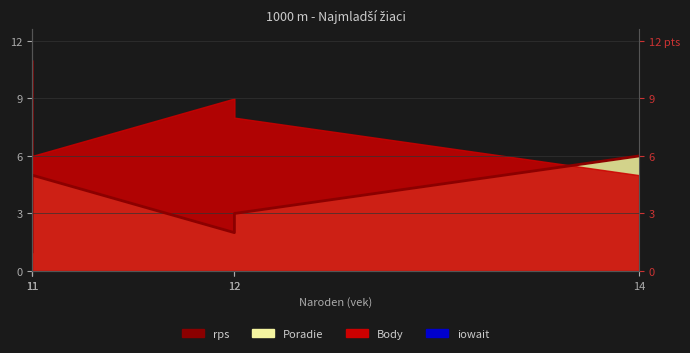

How many points are higher than both their immediate neighbors (excluding endpoints)?

1